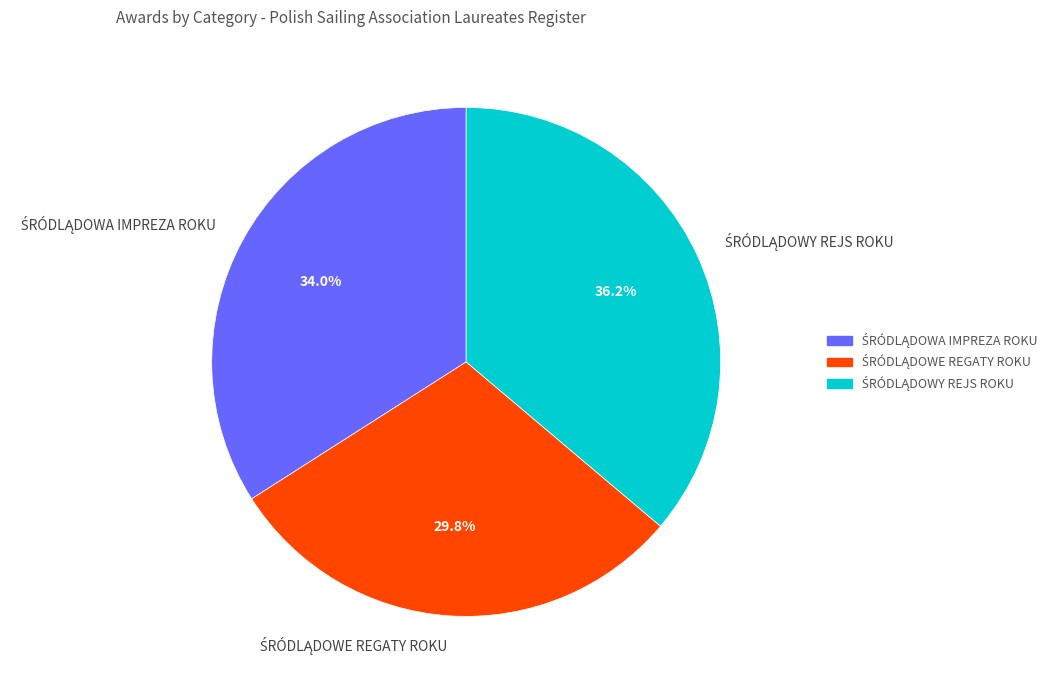

How many slices are in this pie chart?

3